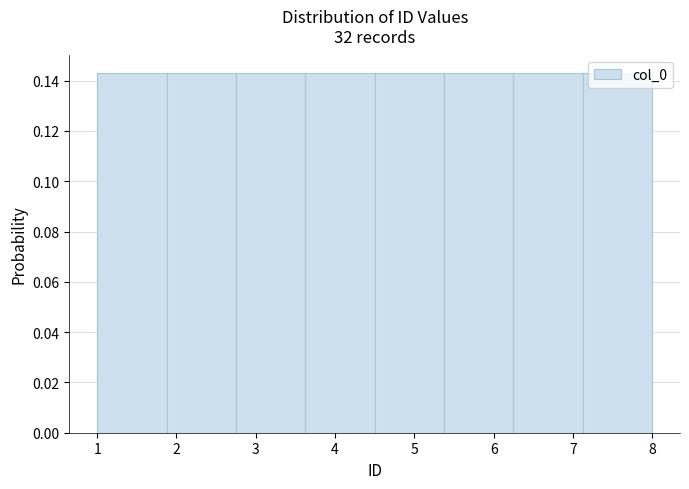

What is the height of the bar covering 4.5 to 5.4 on the x-axis? Neither the bar edges nor the heights are printed on the chart, so give them approximately, as read against the axes.

0.142